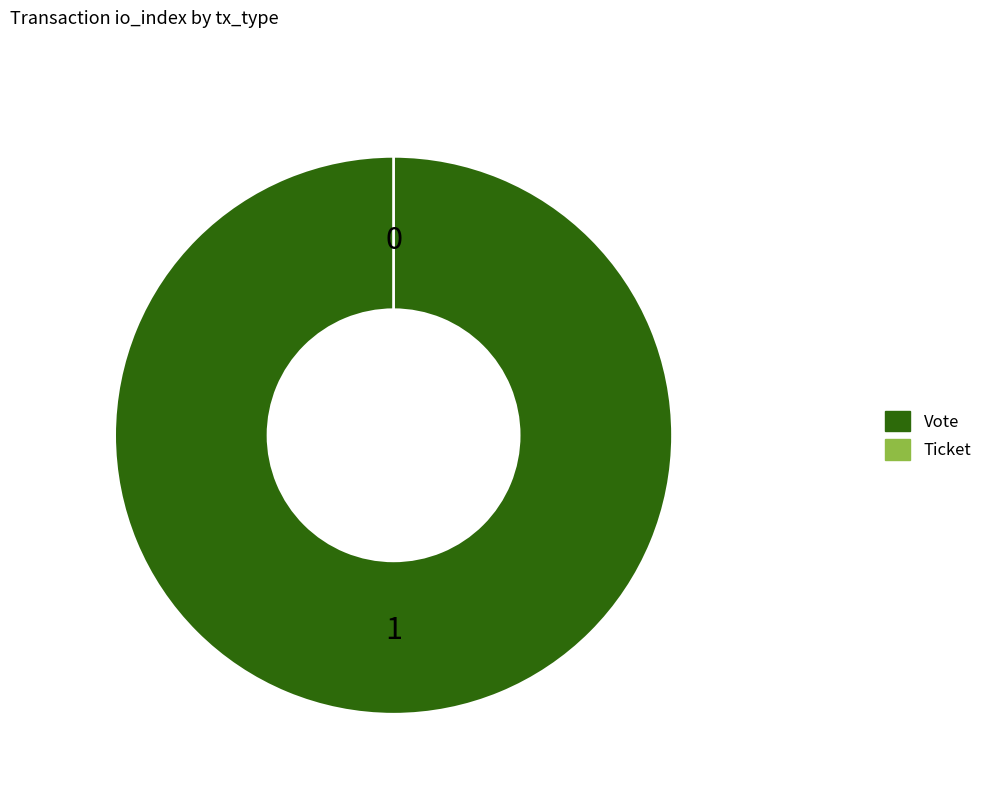

Combined, do Ticket and Vote account for over 50%?

Yes